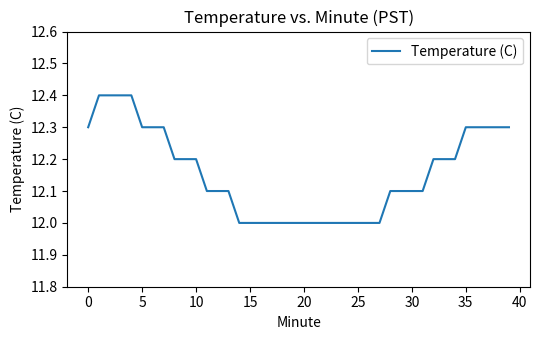

What is the smallest value displayed?

12.0